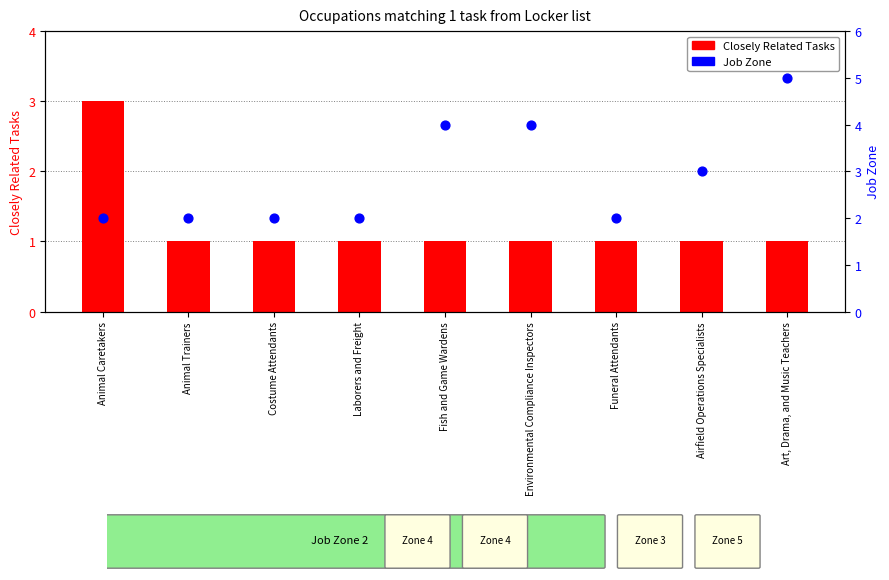

At how many categories does at least one series exceed 1?

9